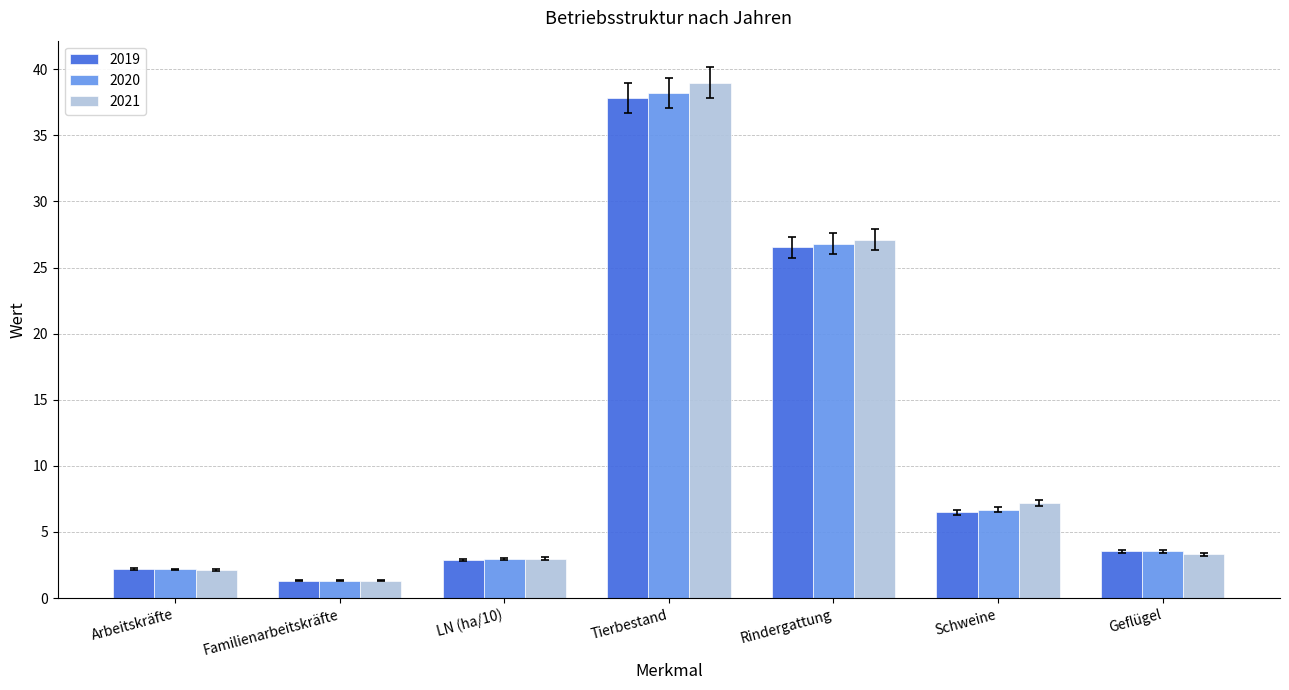

Which label corresponds to the largest value in the chart?

Tierbestand